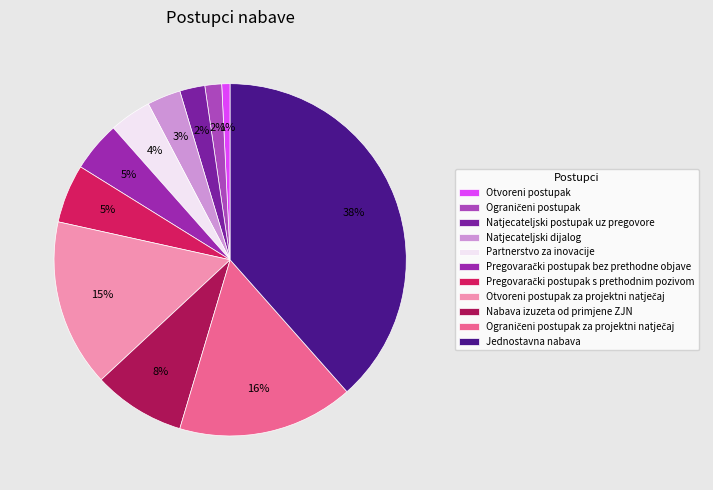

To the nearest percent, what is the combined percentage of Pregovarački postupak bez prethodne objave and Otvoreni postupak za projektni natječaj?

20%